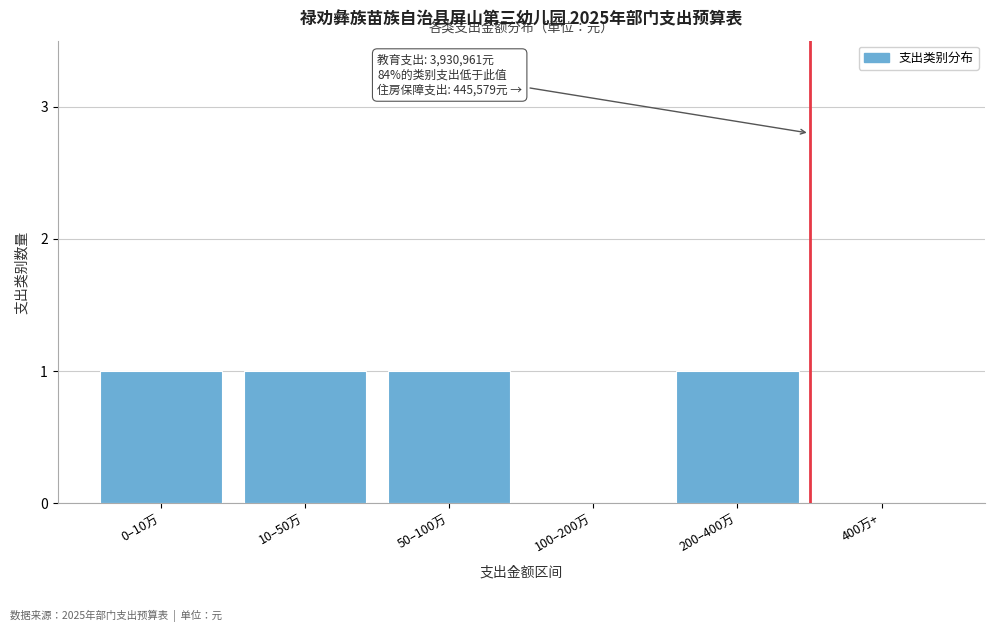

Reading right to left, what are all the values shown in this chart?

400万+=0	200–400万=1	100–200万=0	50–100万=1	10–50万=1	0–10万=1